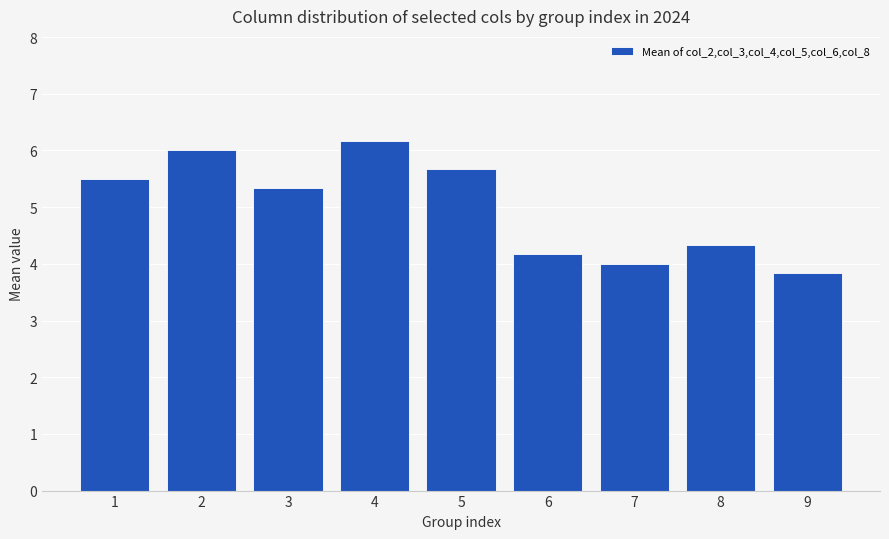

At which label does the data first exceed 5?

1